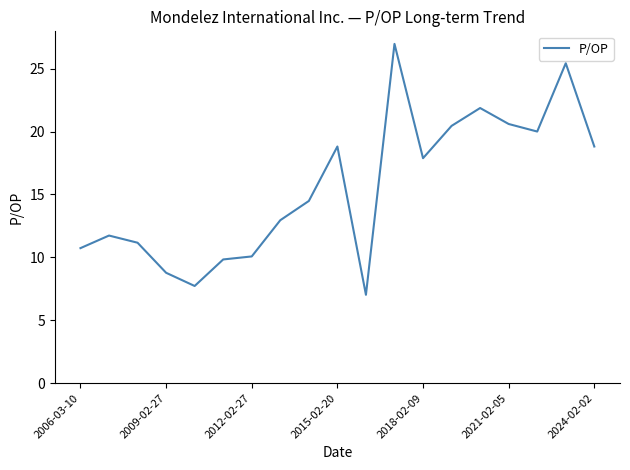

What is the difference between the second highest and second lowest values?

17.7